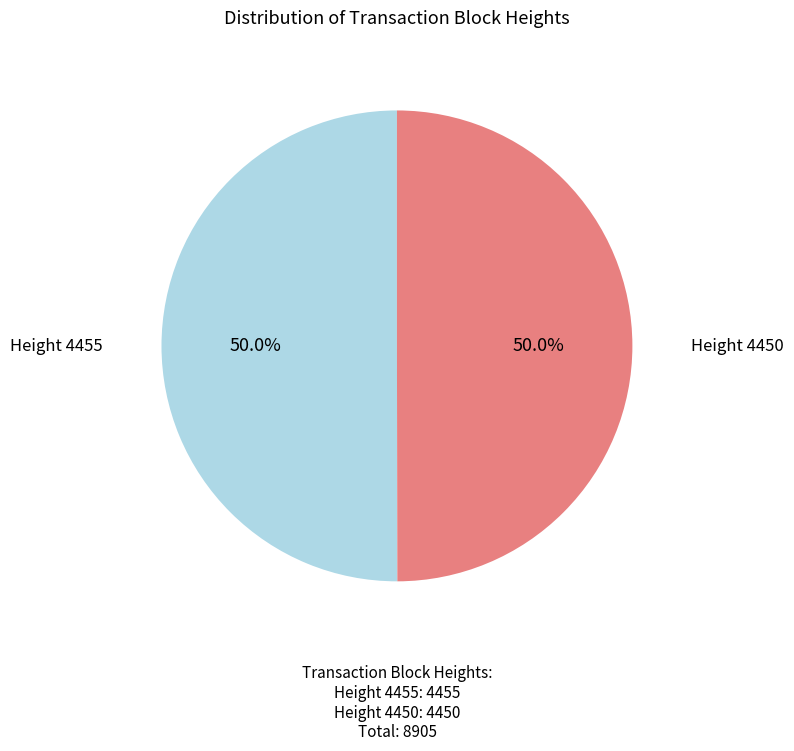

How many slices are in this pie chart?

2